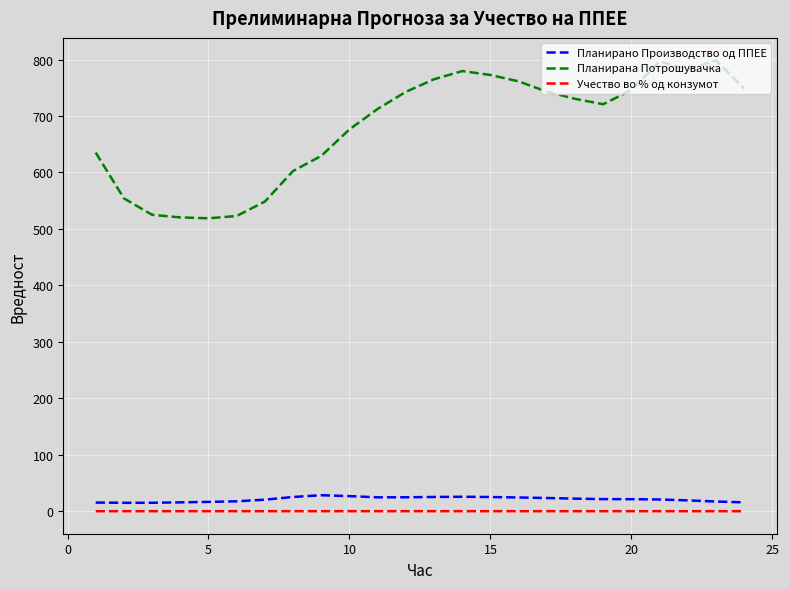

True or false: Планирано Производство од ППЕЕ has more than 1 points higher than both neighbors.

True